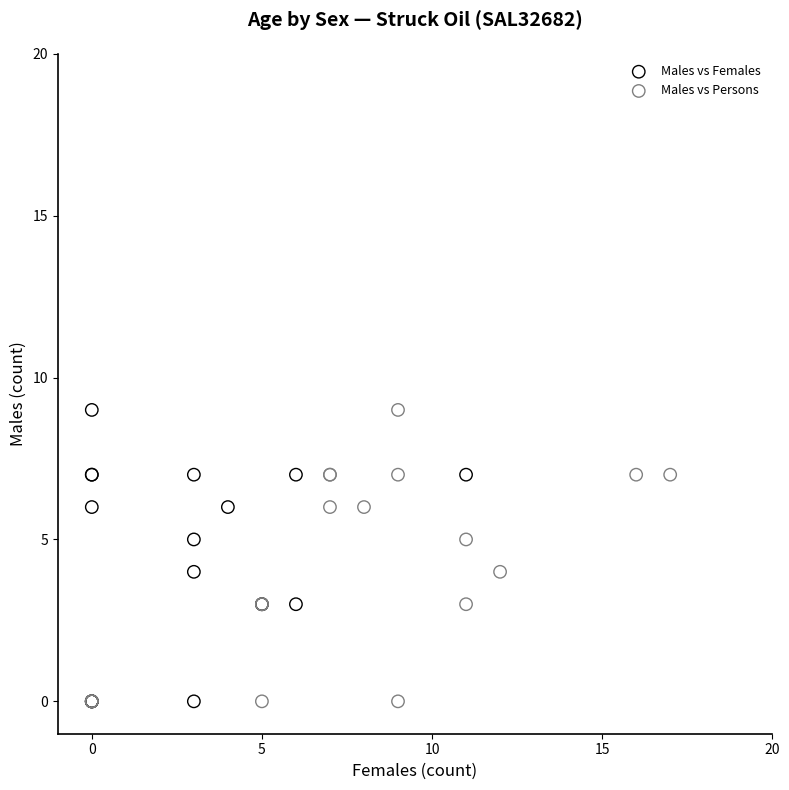

What are all the series names shown in the legend?

Males vs Females, Males vs Persons